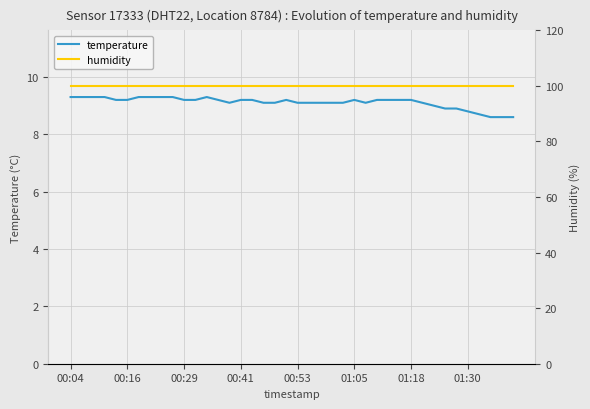

What value does the temperature series have at 21?

9.1